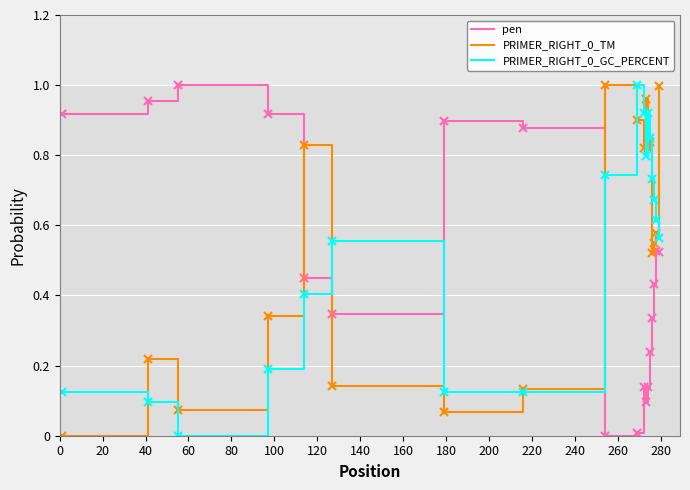

True or false: pen and PRIMER_RIGHT_0_GC_PERCENT intersect in this chart.

True